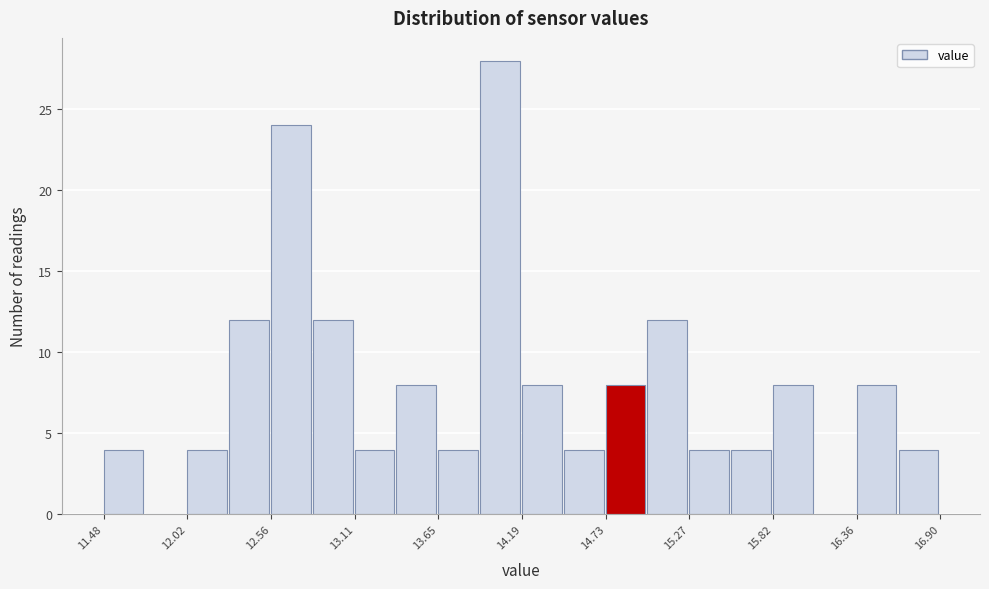

Around what value on the x-axis is the tallest bar? Give the approximate position of its centre, as read against the axis.

14.0